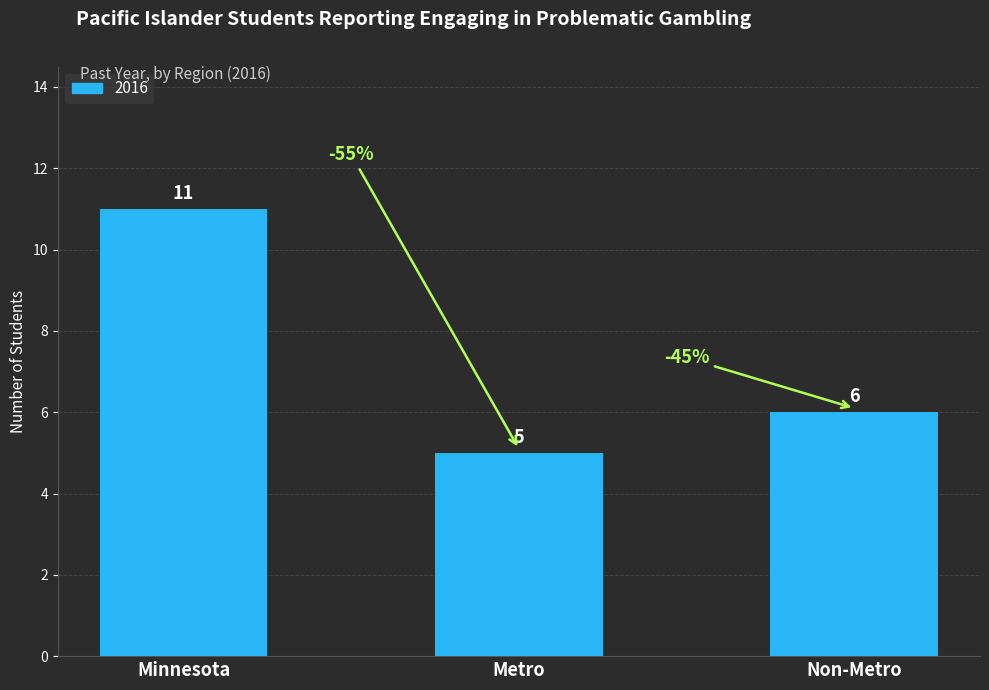

List the labels in order of value, smallest first.

Metro, Non-Metro, Minnesota